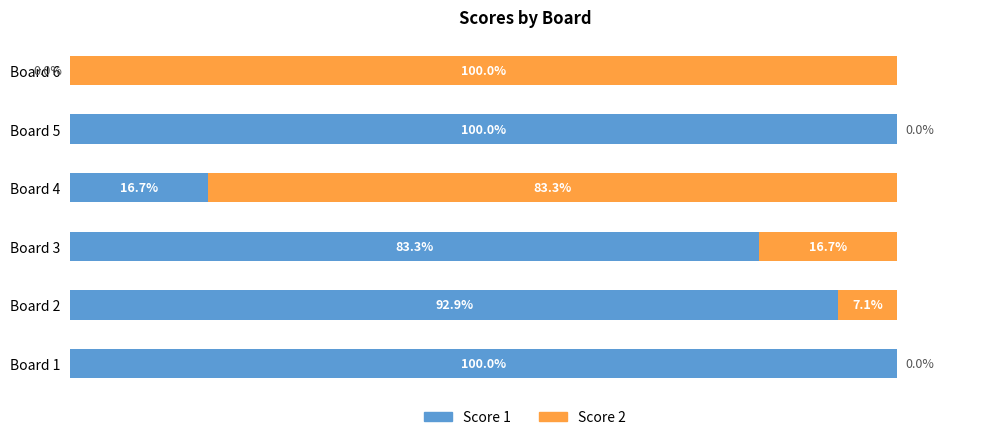

How many data points in Score 1 are above 92?

3